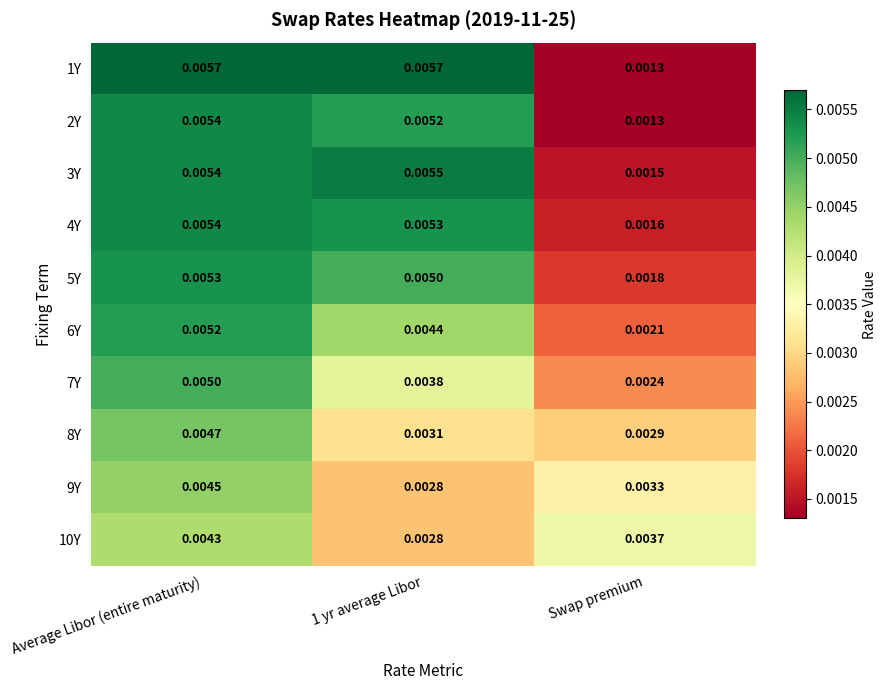

Which category has the lowest value across all series?

Swap premium